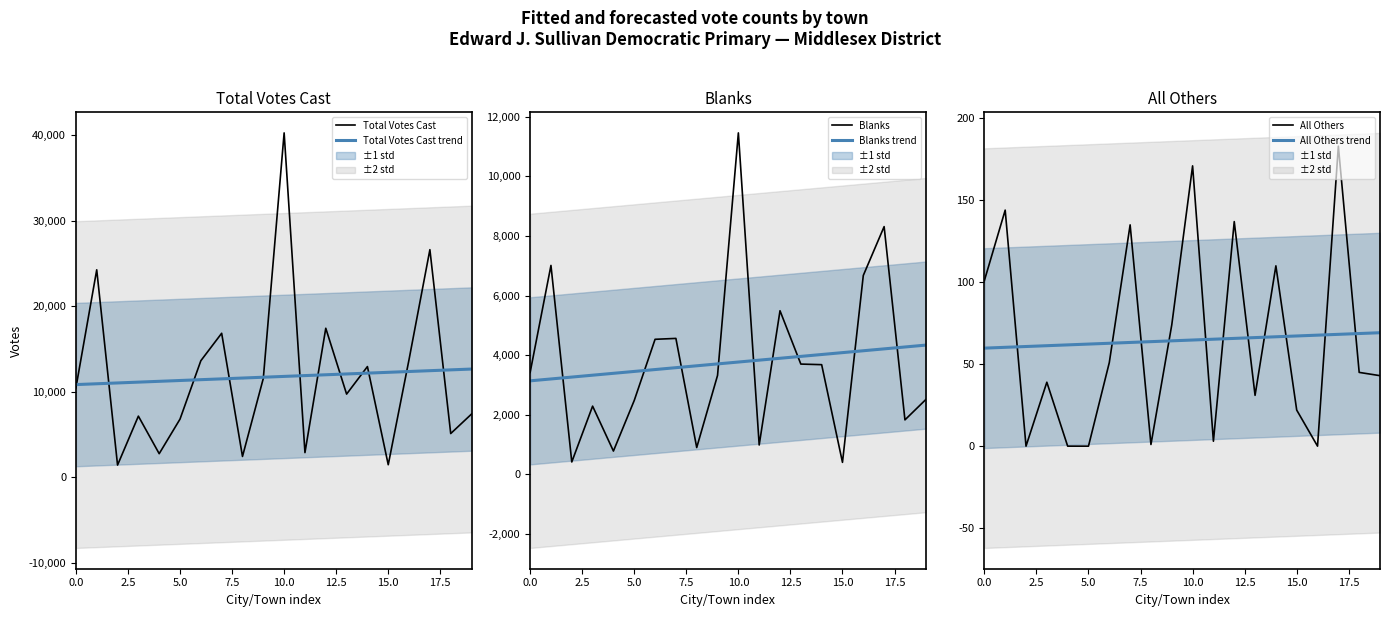

Which series ends up on top after the final intersection of All Others trend and All Others?

All Others trend